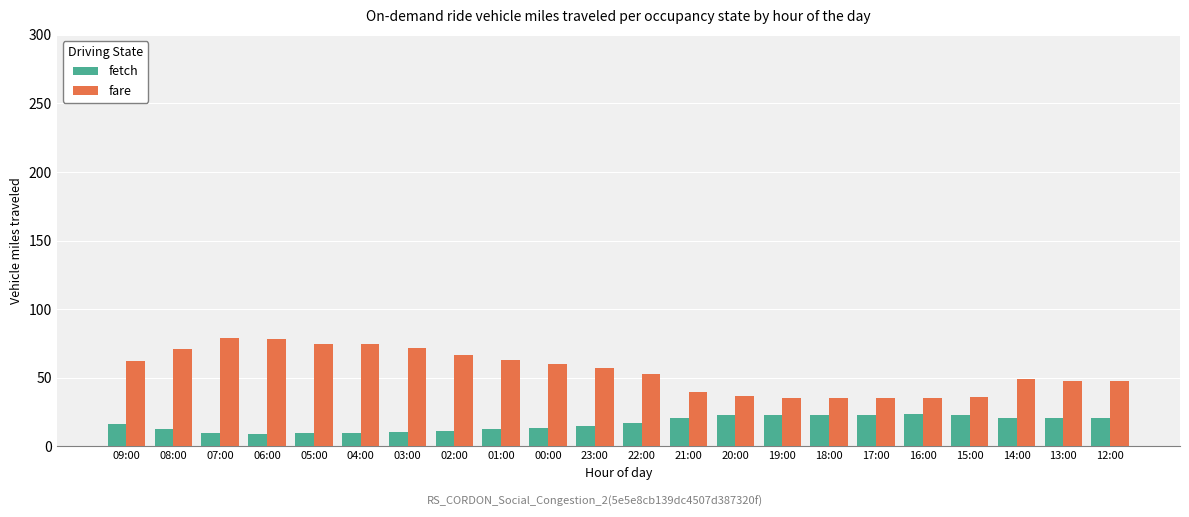

True or false: fare has a value of 116.4 at 03:00.

False